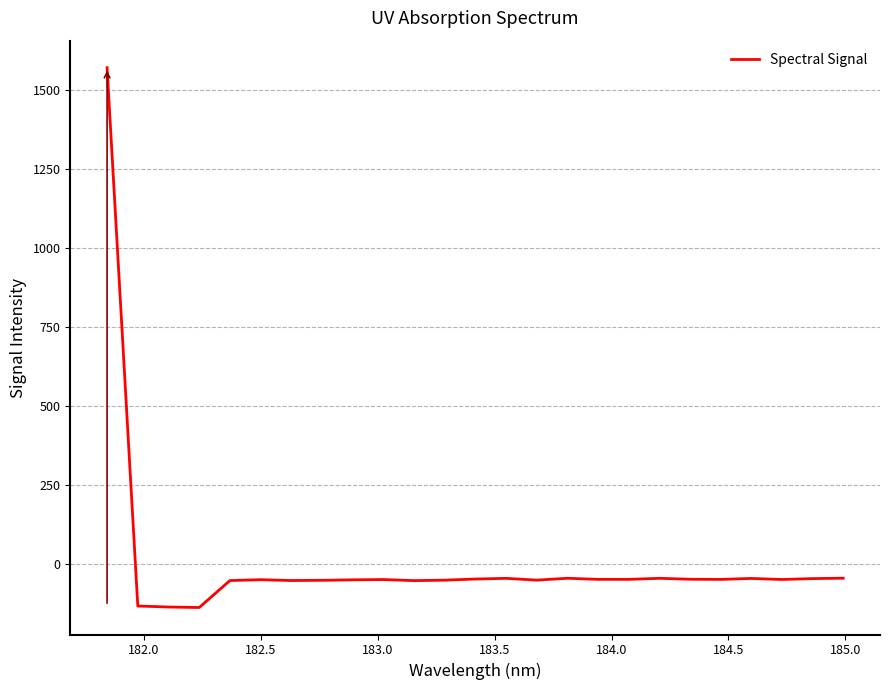

What is the maximum value shown in the chart?

1569.6